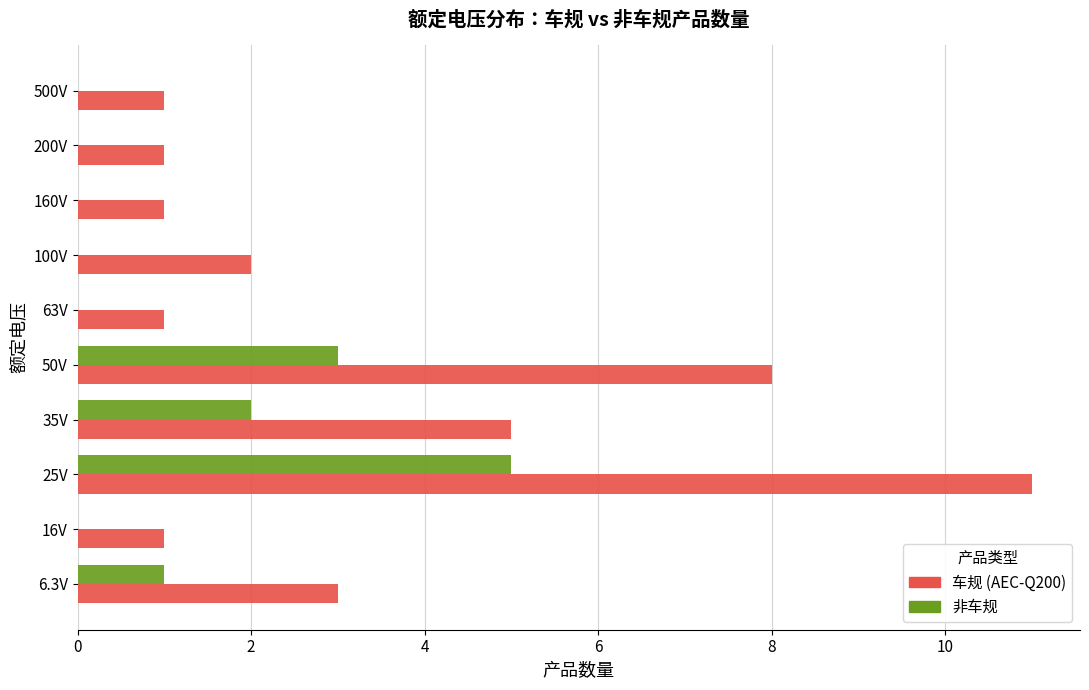

What is the sum of all 非车规 values?

11